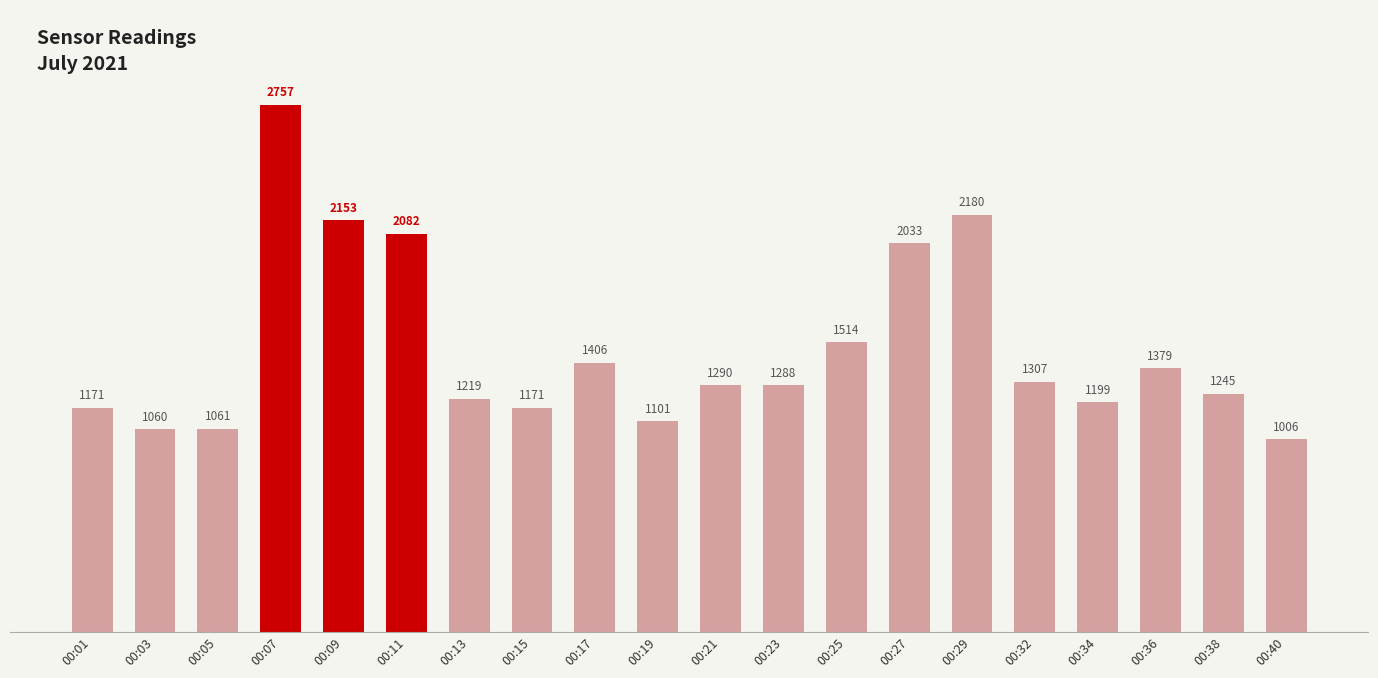

Reading right to left, what are all the values shown in this chart?

1006	1245	1379	1199	1307	2180	2033	1514	1288	1290	1101	1406	1171	1219	2082	2153	2757	1061	1060	1171